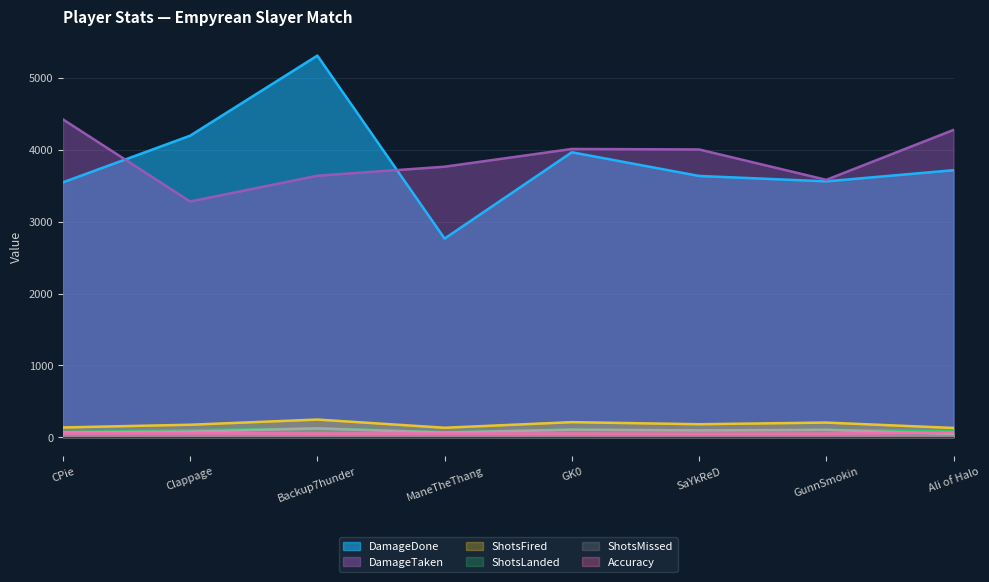

What is the value of the DamageDone point at the 6th from the left?

3637.0